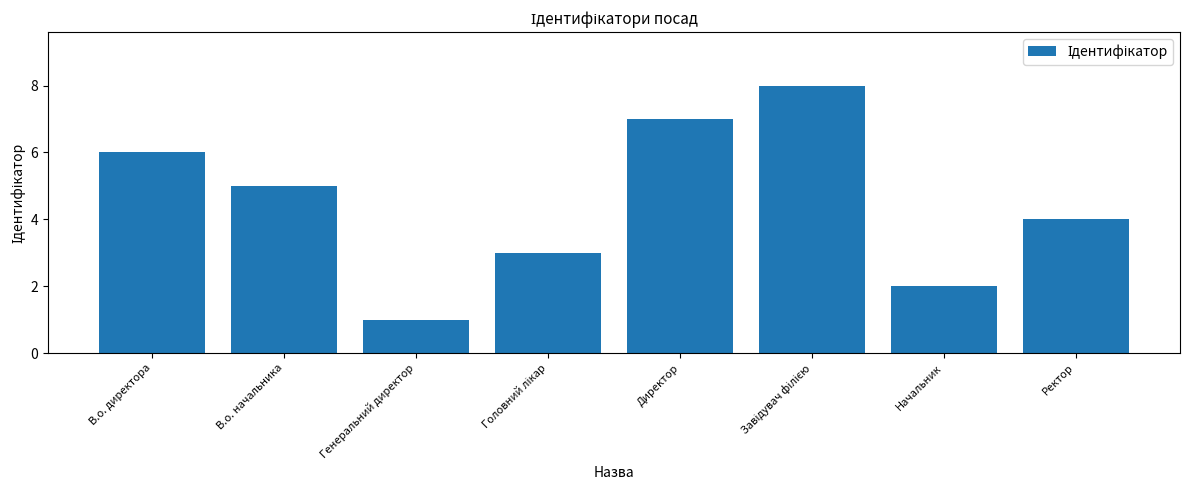

Reading left to right, extract all data points from this chart.

6	5	1	3	7	8	2	4